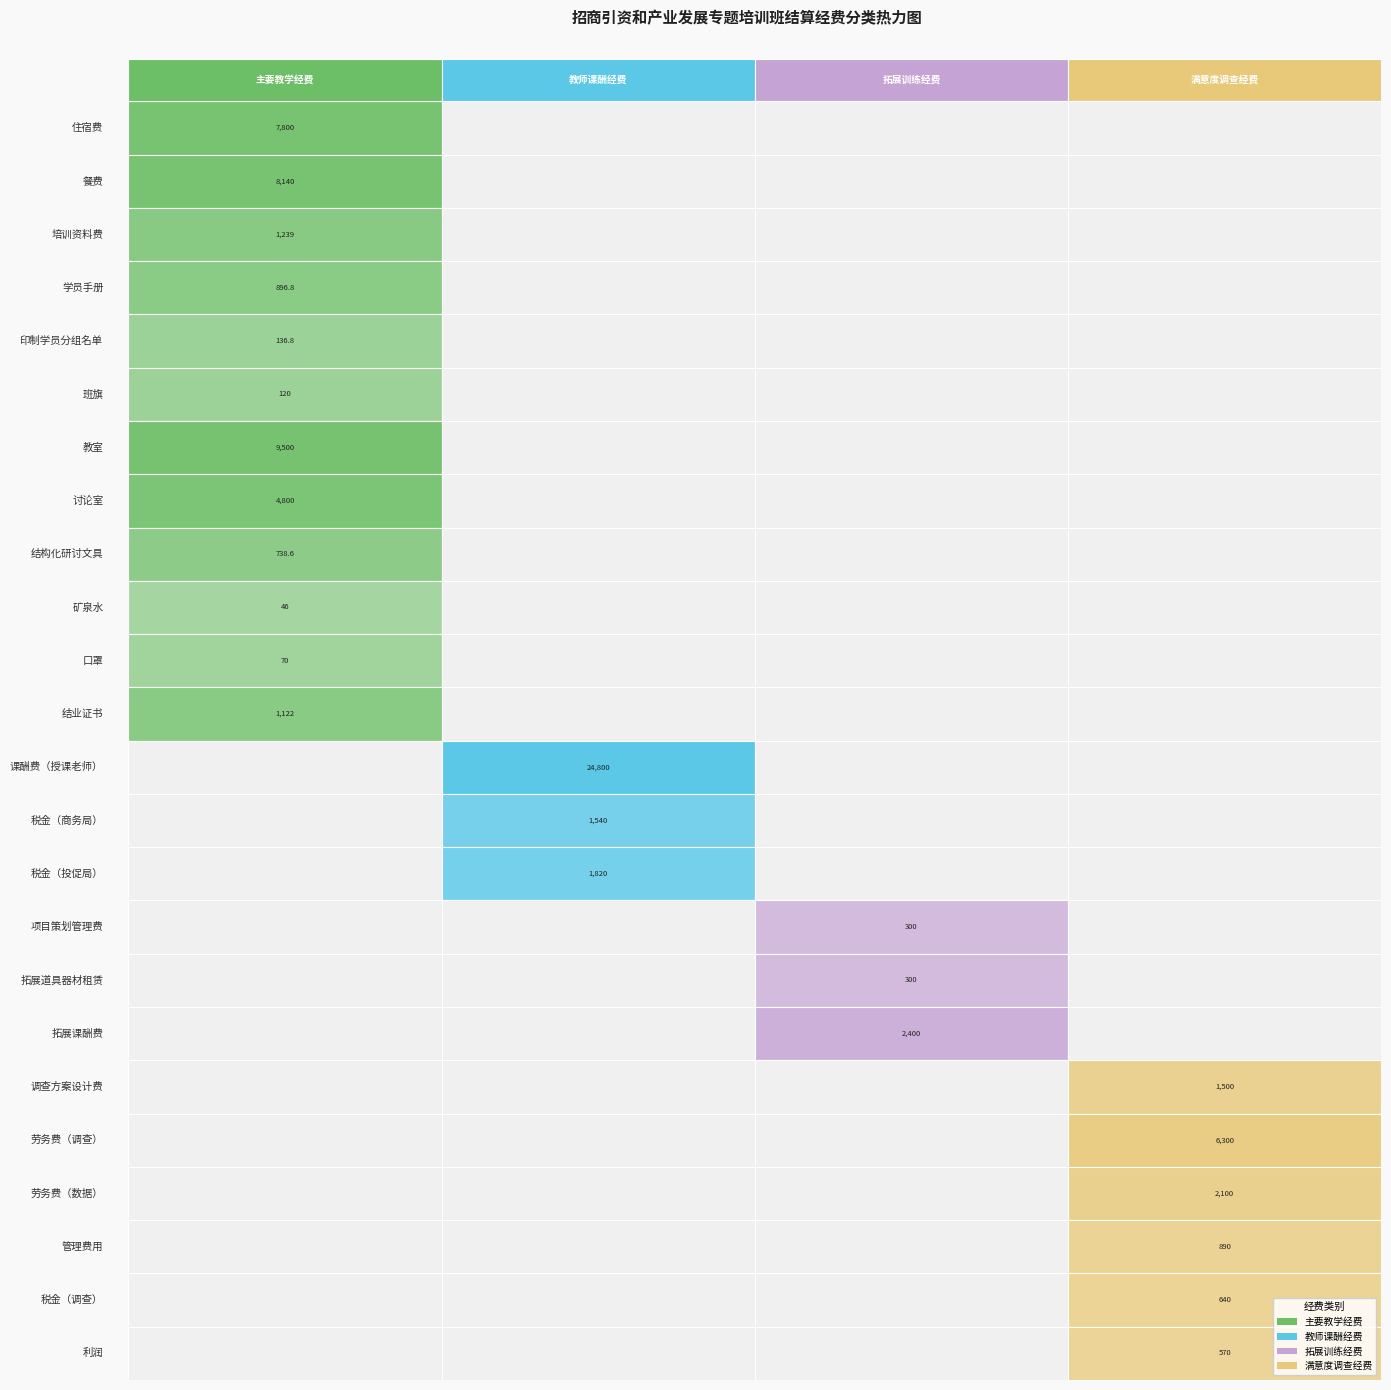

True or false: 拓展课酬费 has a value of 1338.4 at 0.

False